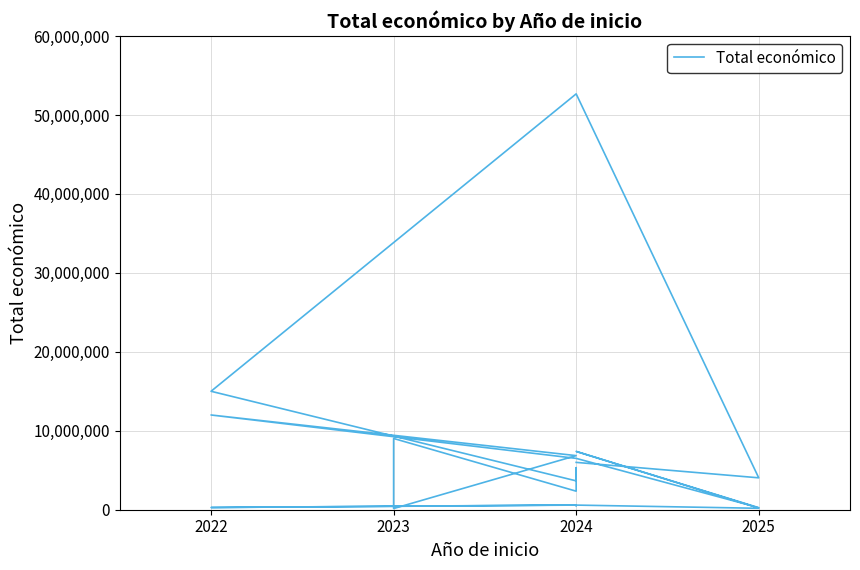

At which label is the value closest to 26411652?

2022